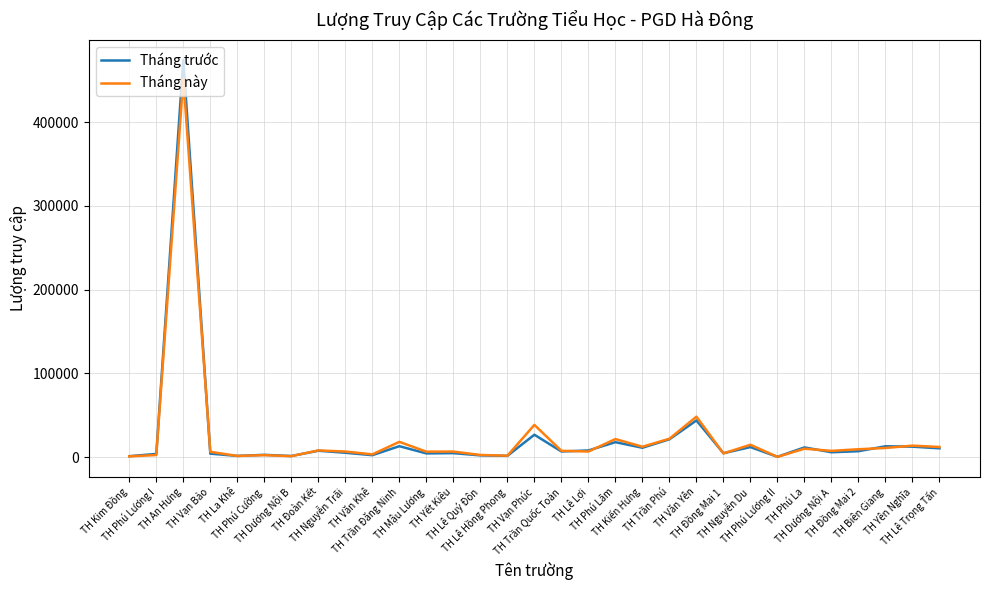

List the series in order of their peak value, lowest first.

Tháng này, Tháng trước